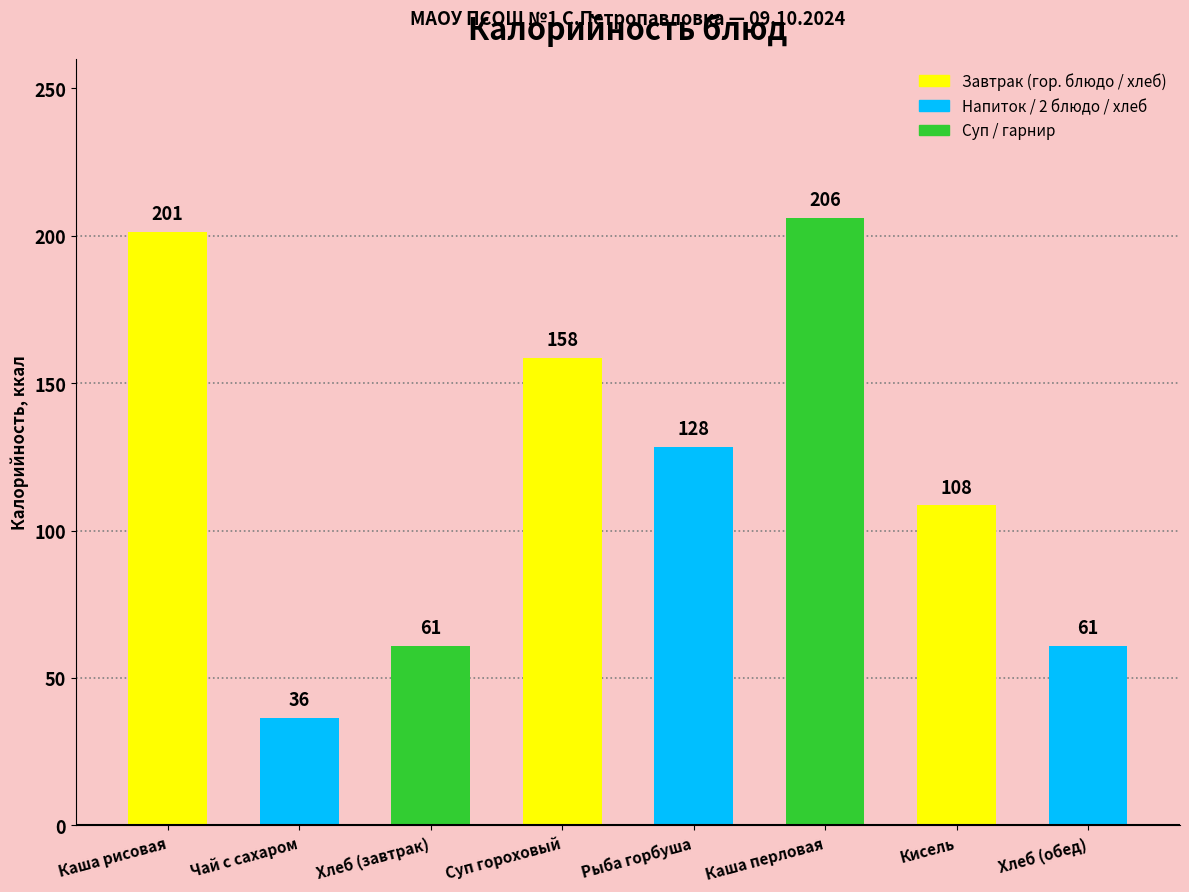

List the labels in order of value, smallest first.

Чай с сахаром, Хлеб (завтрак), Хлеб (обед), Кисель, Рыба горбуша, Суп гороховый, Каша рисовая, Каша перловая